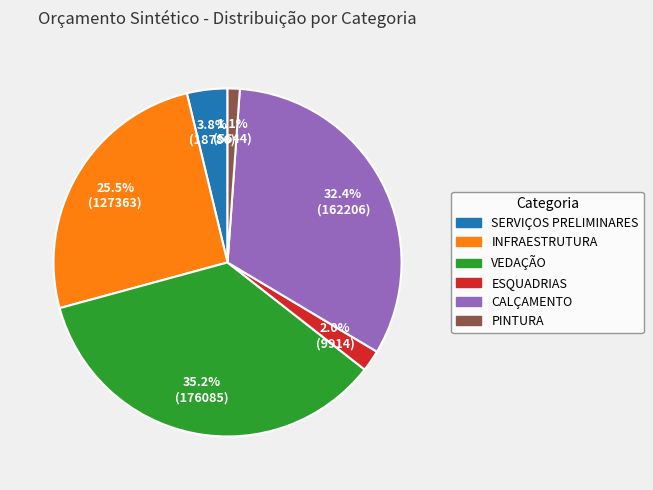

The PINTURA slice represents 11% of the pie. True or false?

False